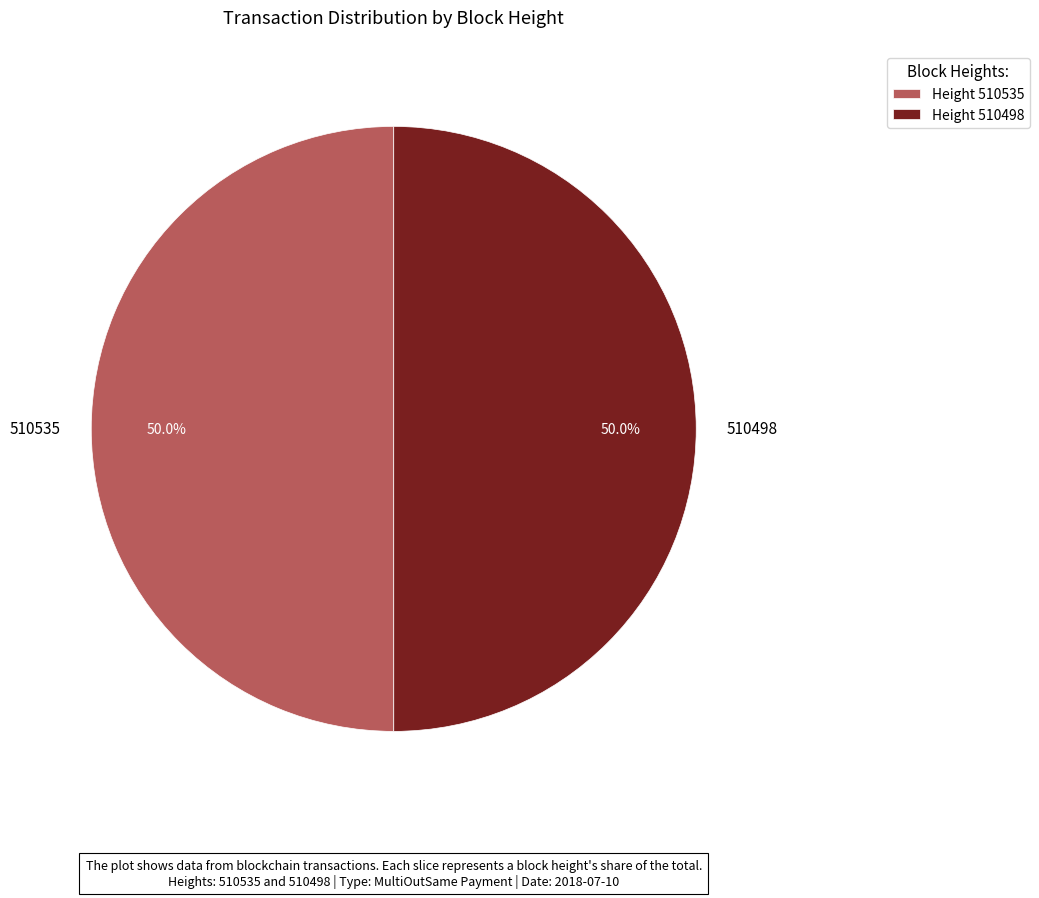

What is the ratio of the value at 510498 to the value at 510535?

1.0